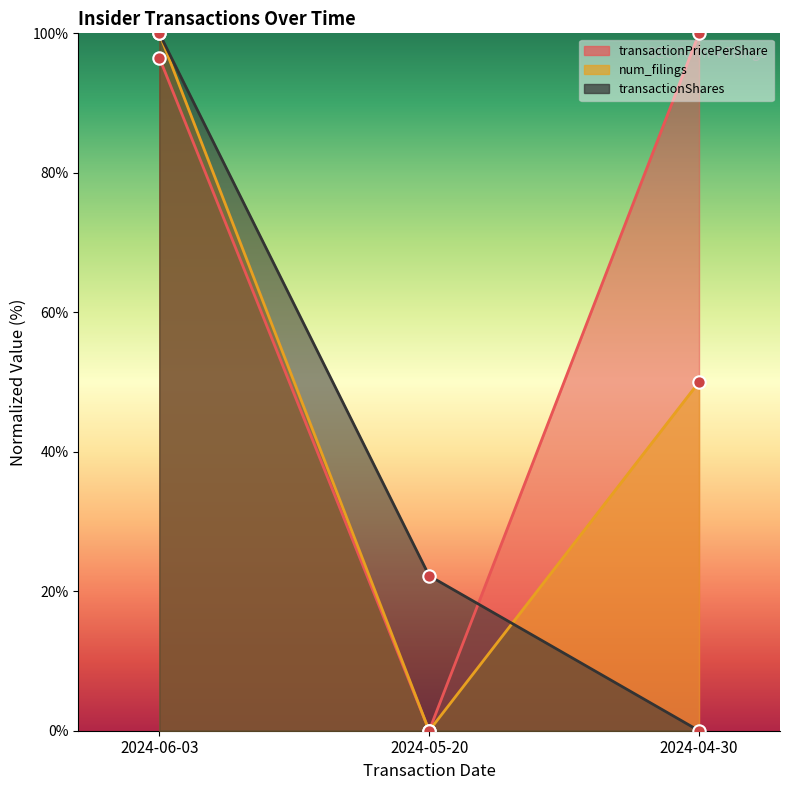

At which category is the sum across all series the highest?

2024-06-03